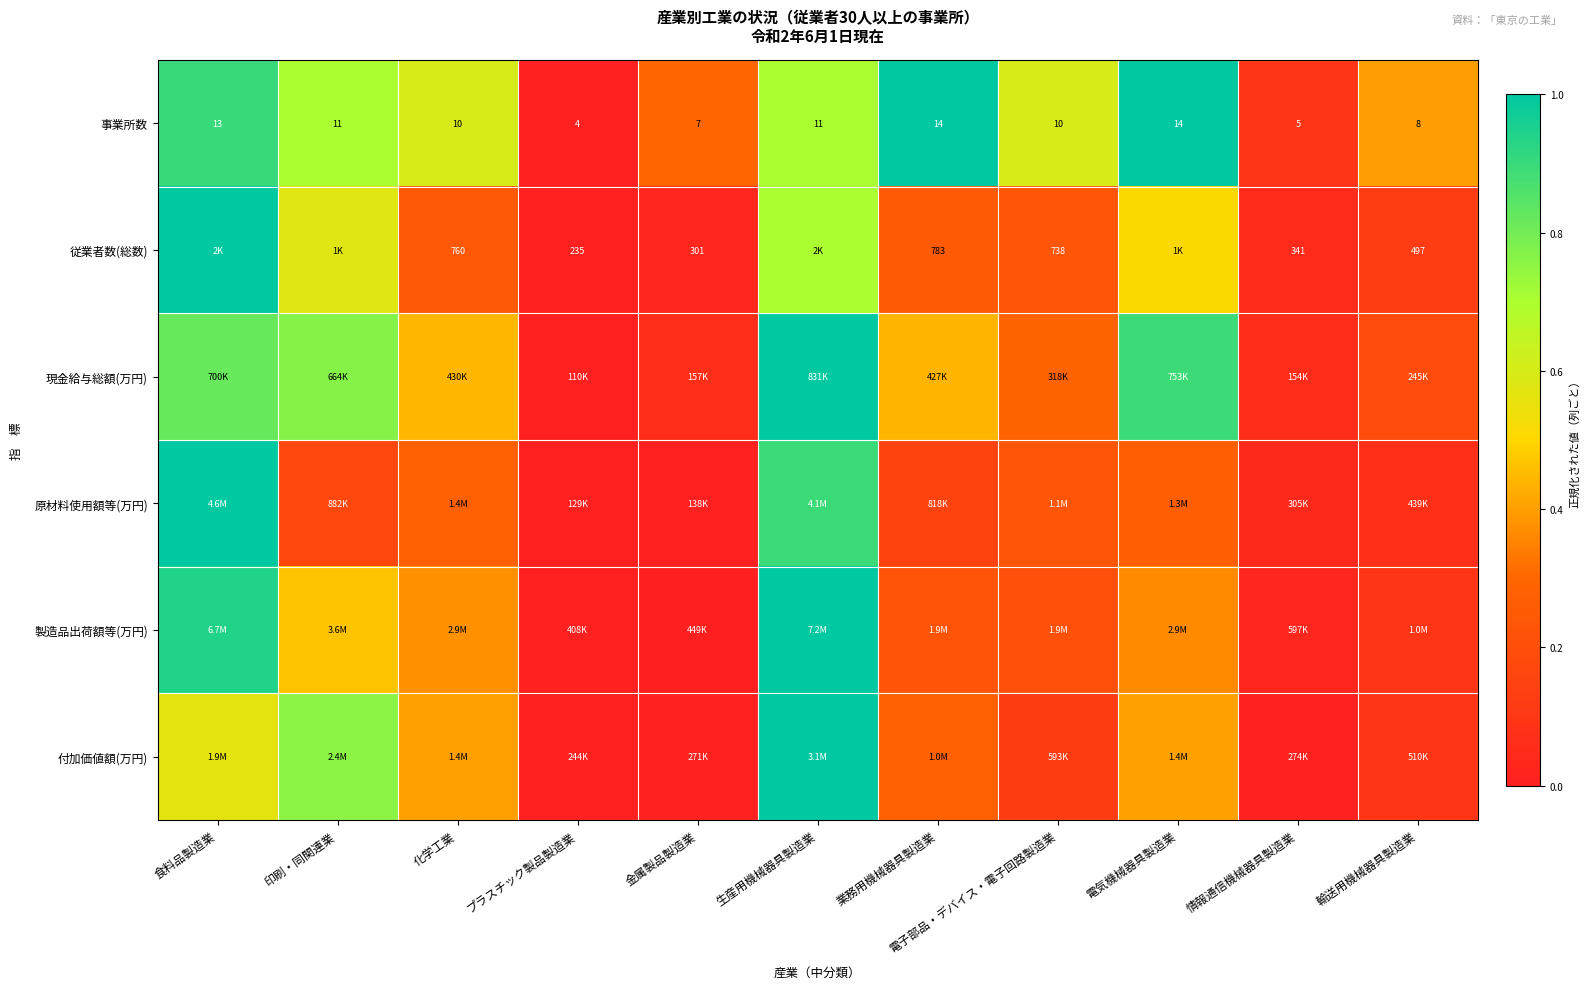

The 原材料使用額等(万円) series shows 0.4 at 電子部品・デバイス・電子回路製造業. True or false?

False